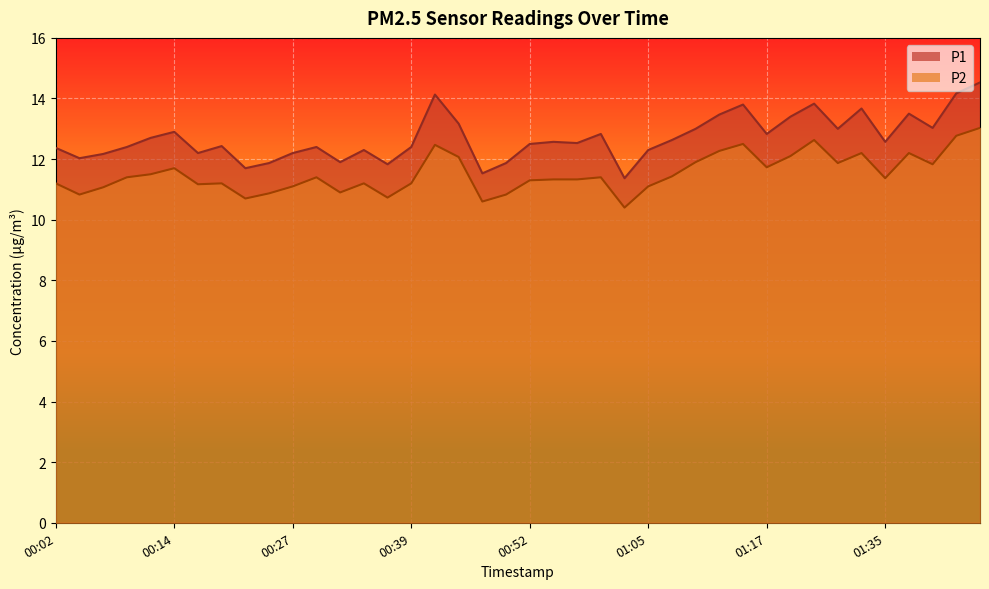

Rank the series by their average value, from lowest to highest.

P2, P1